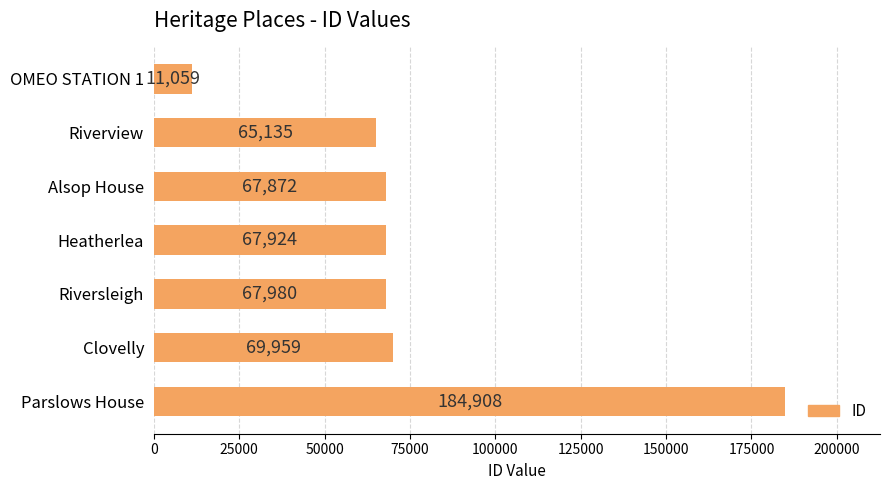

What is the maximum value shown in the chart?

184908